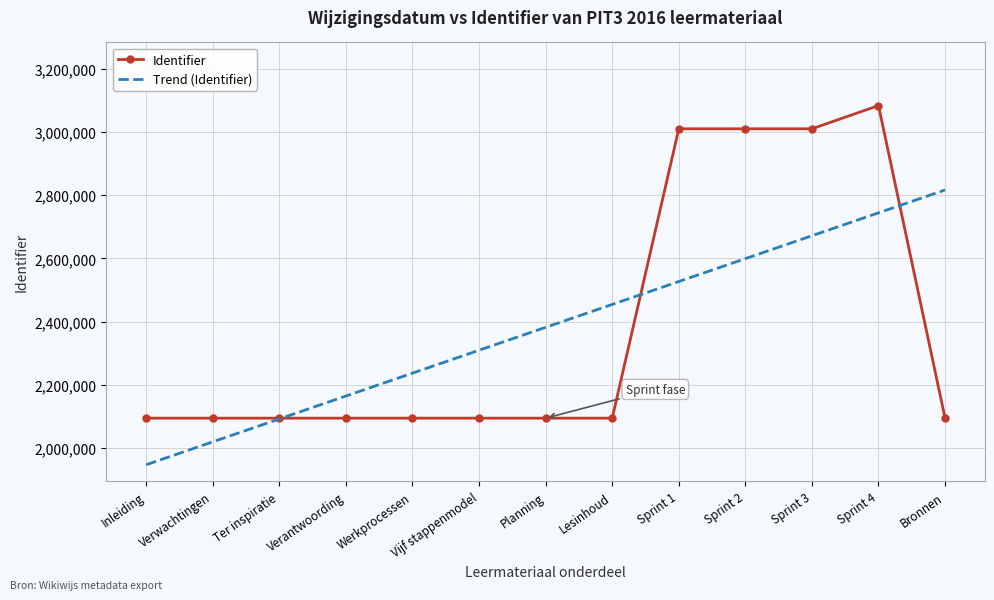

Is it true that Trend (Identifier) equals 2018876.2 at Verwachtingen?

True